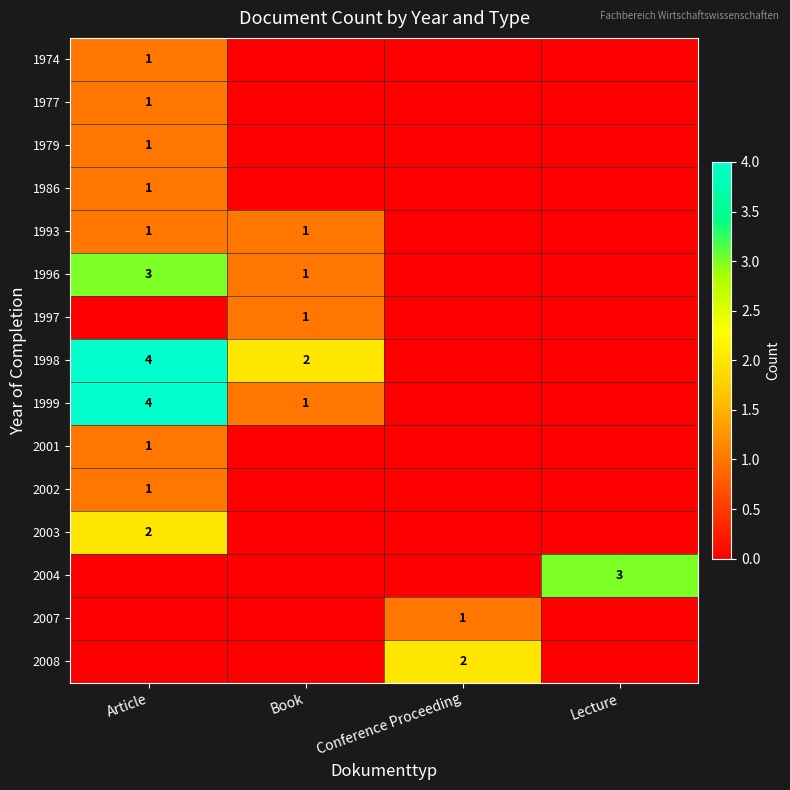

True or false: 1999 has a value of 6 at Article.

False